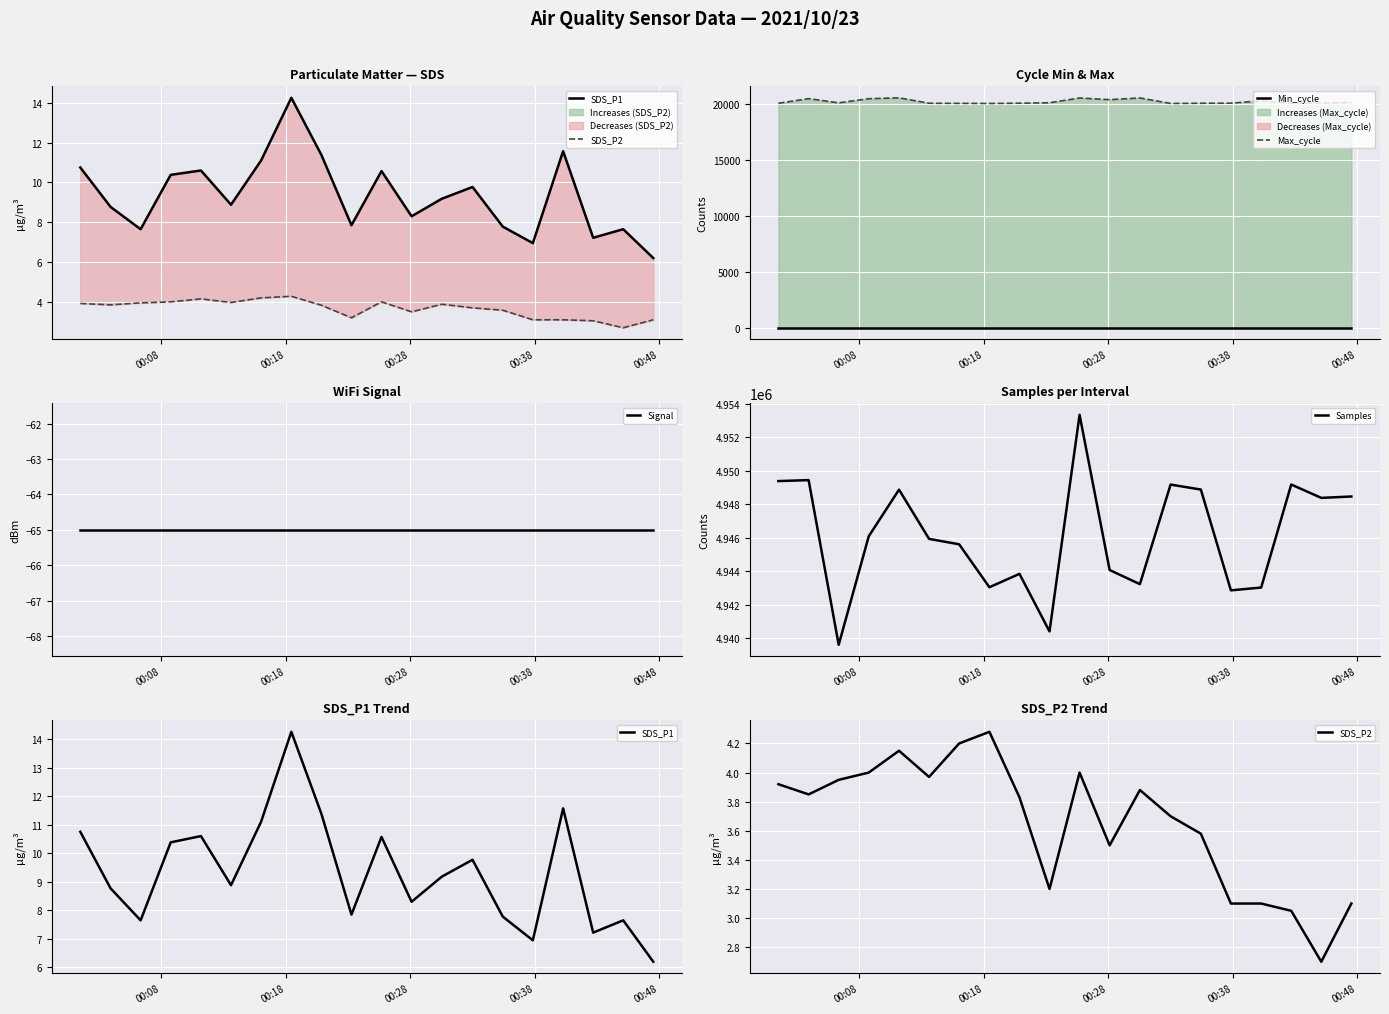

True or false: Samples has more than 0 points higher than both neighbors.

True